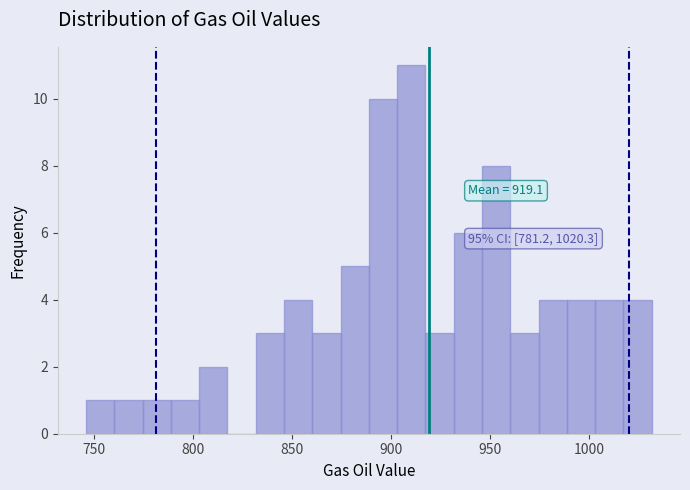

Read against the x-axis, roughly where is the centre of the tallest bar?

910